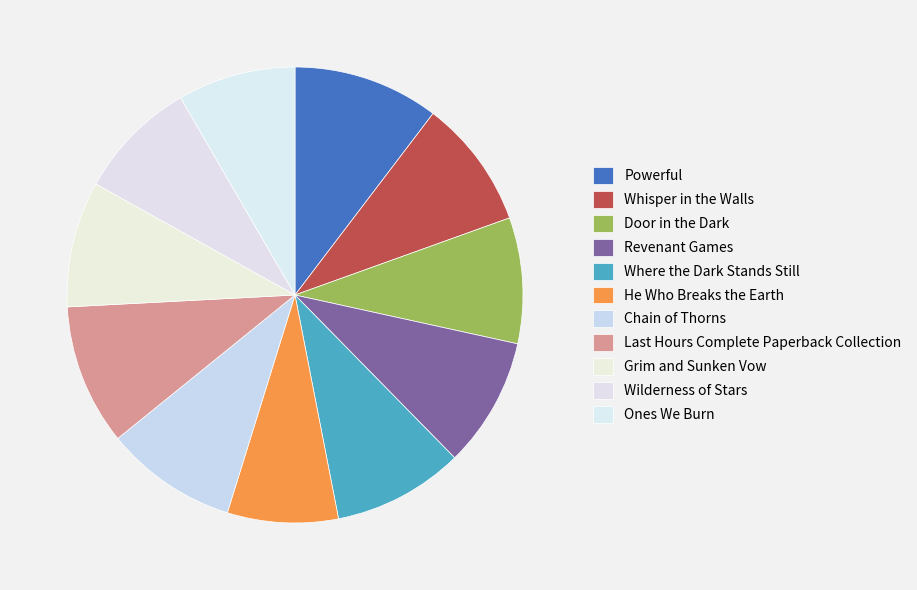

Rank the categories by value from highest to lowest.

Powerful, Last Hours Complete Paperback Collection, Chain of Thorns, Where the Dark Stands Still, Revenant Games, Whisper in the Walls, Grim and Sunken Vow, Door in the Dark, Wilderness of Stars, Ones We Burn, He Who Breaks the Earth